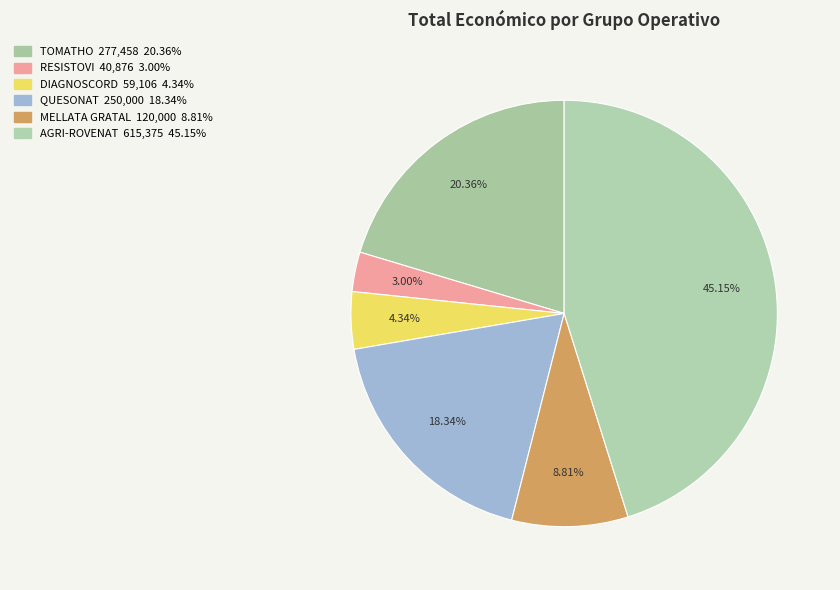

Which category has the smallest portion of the pie?

RESISTOVI